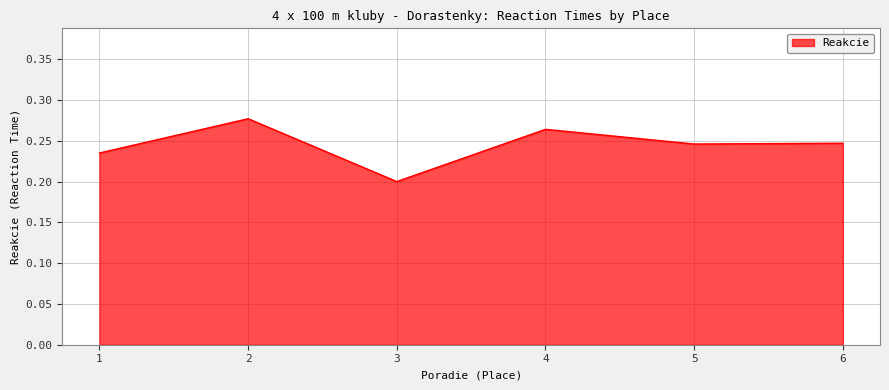

How many lines are shown in the chart?

1